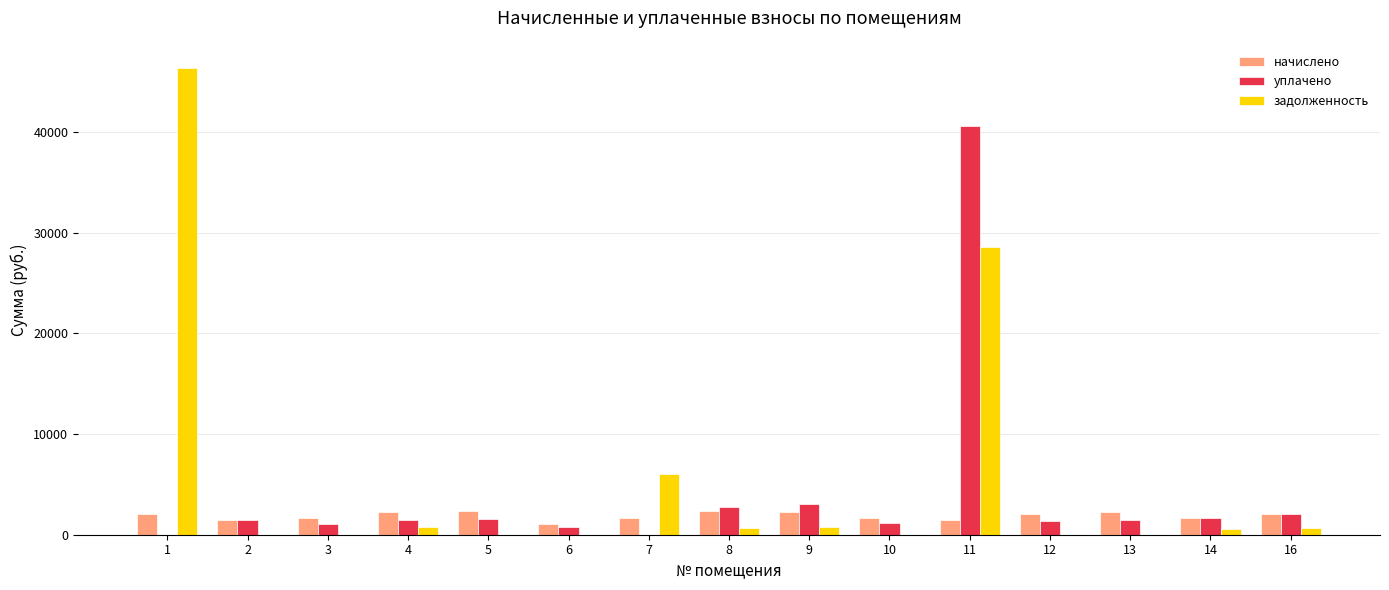

What is the spread (max minus min) of values at 3?

1664.4